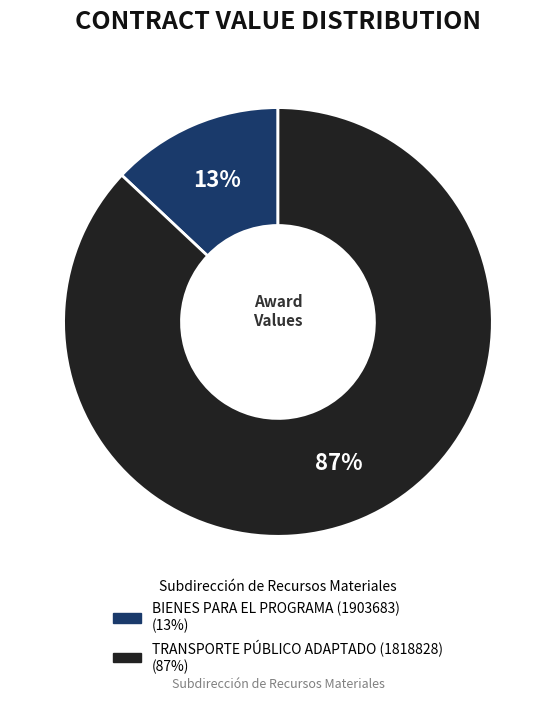

Between BIENES PARA EL PROGRAMA (1903683) and TRANSPORTE PÚBLICO ADAPTADO (1818828), which is larger?

TRANSPORTE PÚBLICO ADAPTADO (1818828)